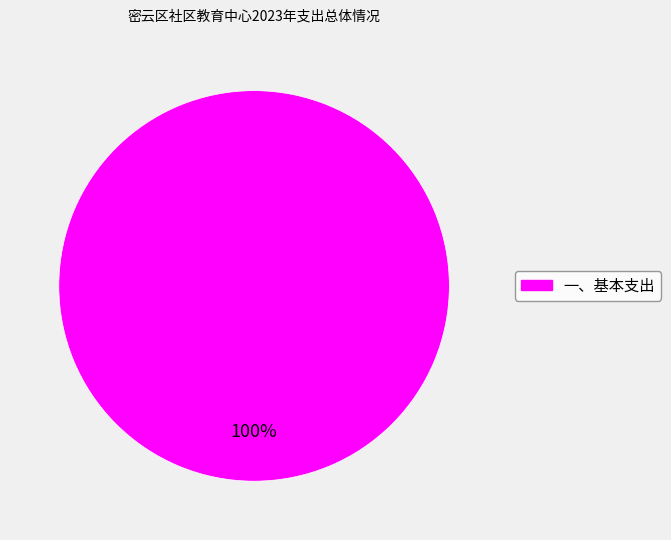

How many segments does this pie chart have?

1